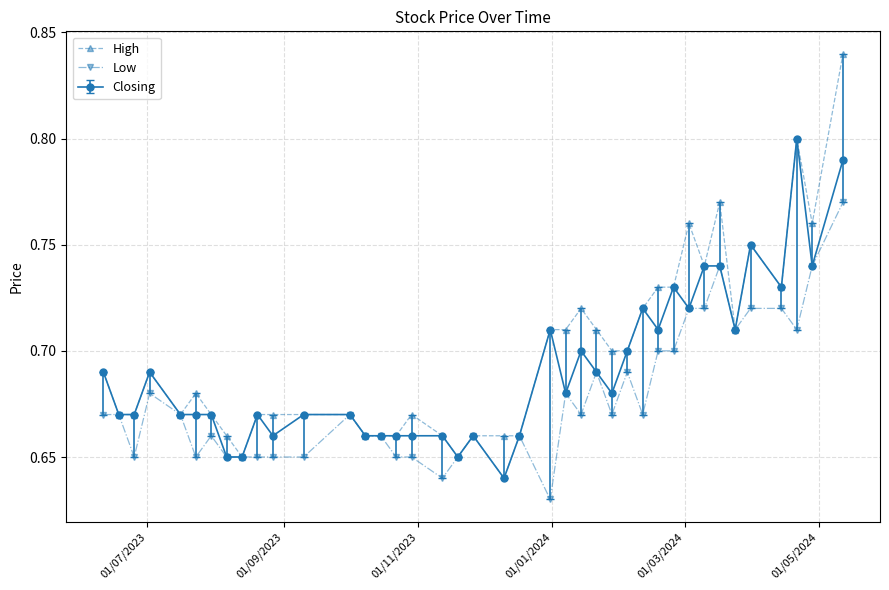

True or false: Low has more than 2 points higher than both neighbors.

True